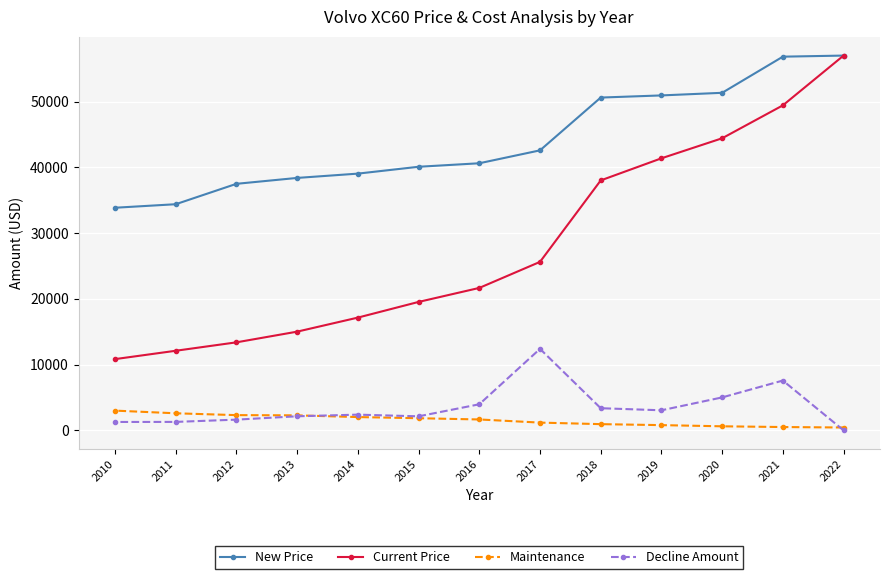

What is the value of the New Price point at the 5th from the left?

39056